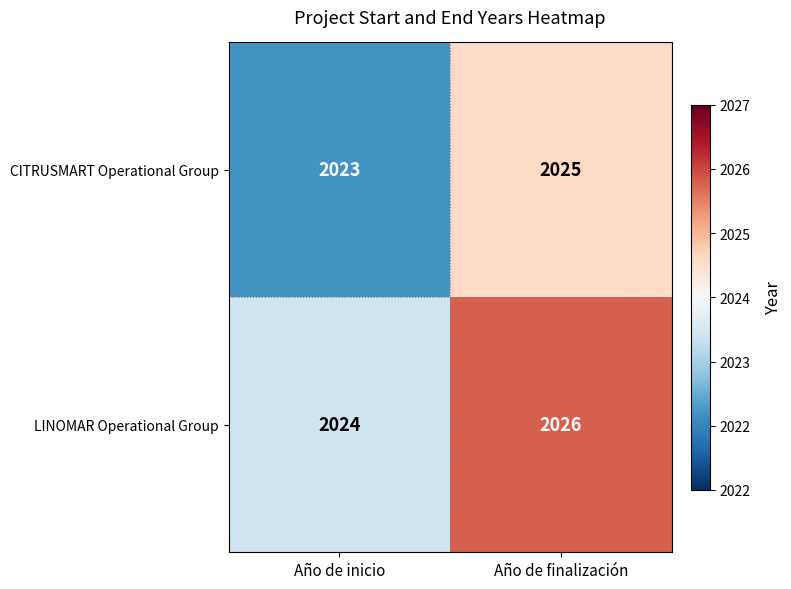

Reading right to left, what are all the values shown in this chart?

CITRUSMART Operational Group: Año de finalización=2025	Año de inicio=2023
LINOMAR Operational Group: Año de finalización=2026	Año de inicio=2024